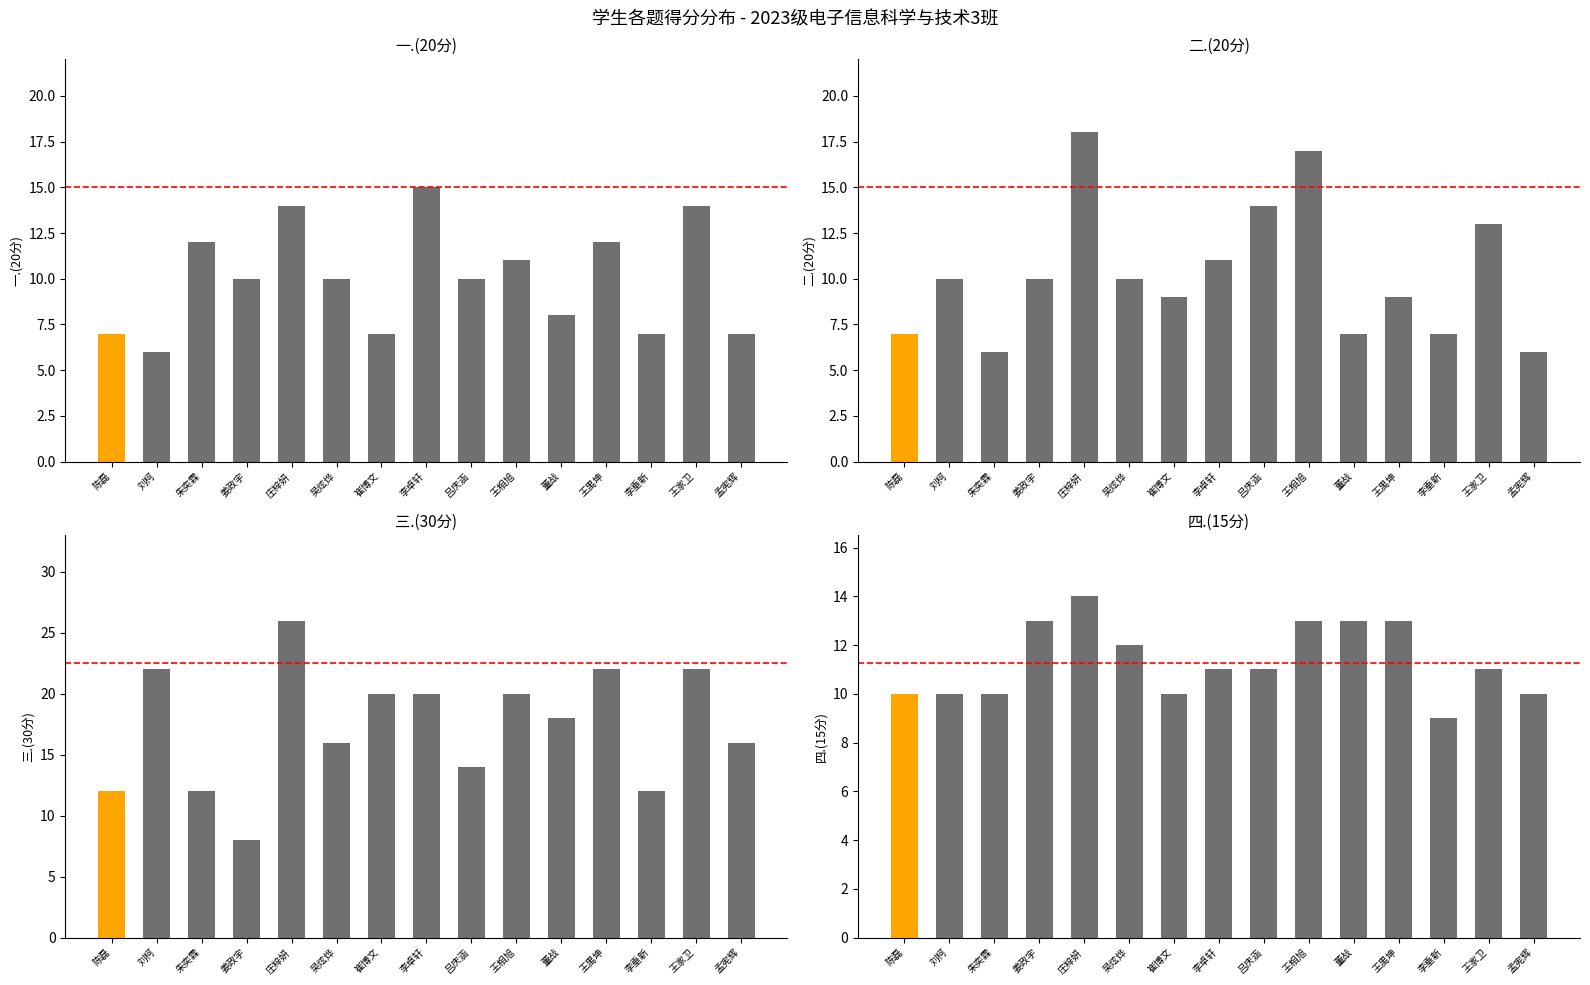

What are all the series names shown in the legend?

一.(20分), 二.(20分), 三.(30分), 四.(15分)